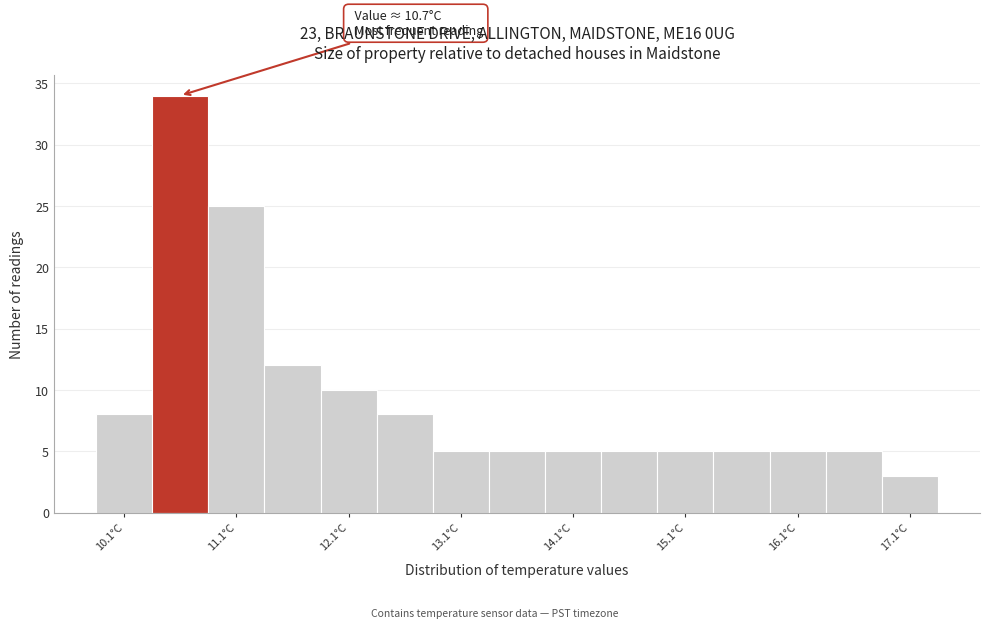

Over which range of the x-axis is the bar tallest?

10.35 to 10.85